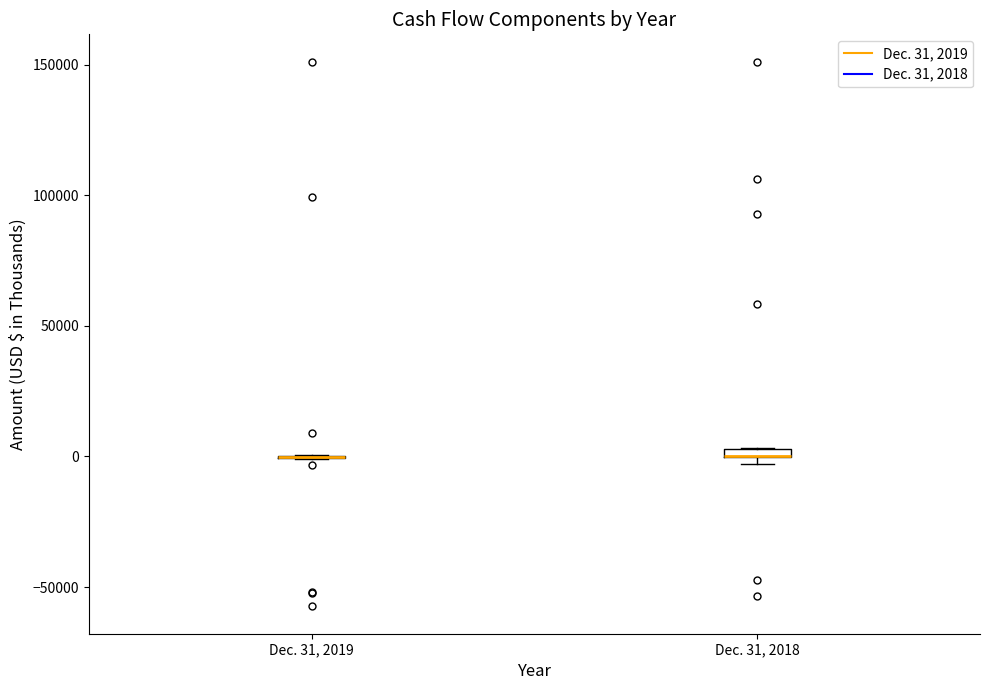

Where is the lower edge of the box for Dec. 31, 2018 on the y-axis? The values are not printed on the chart, so give them approximately, as read against the axis.

0